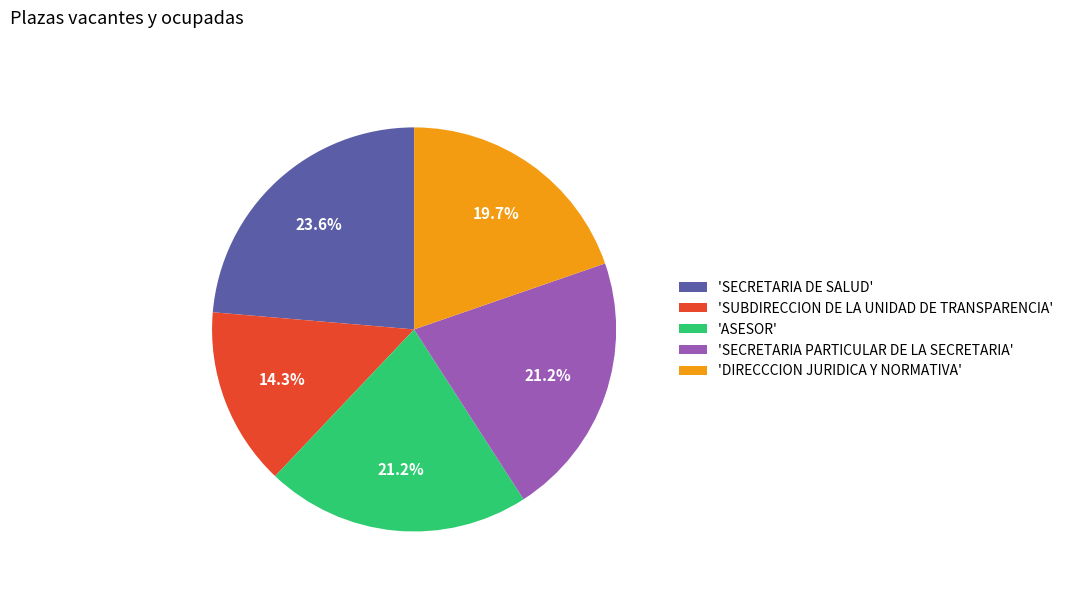

Which category has the smallest portion of the pie?

'SUBDIRECCION DE LA UNIDAD DE TRANSPARENCIA'